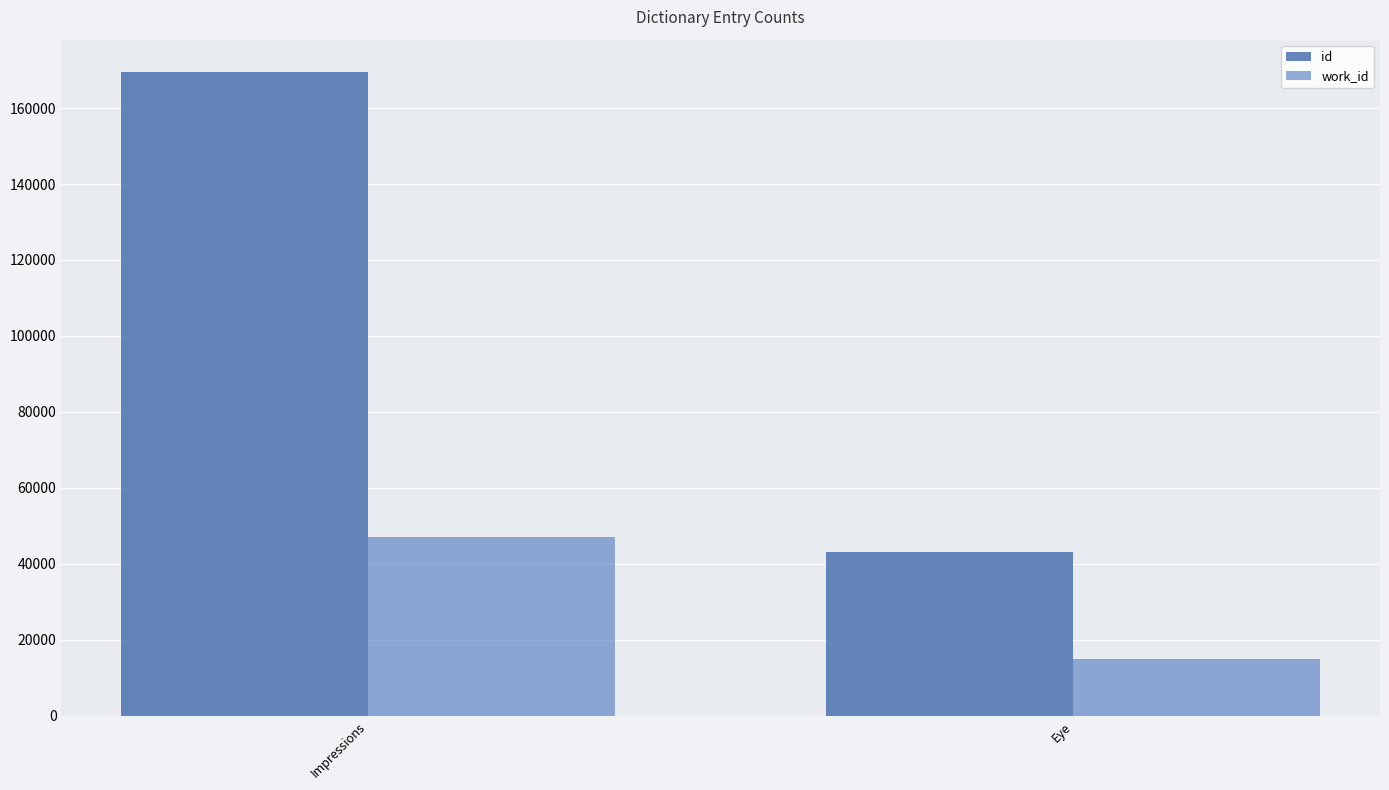

What is the spread (max minus min) of values at Impressions?

122411